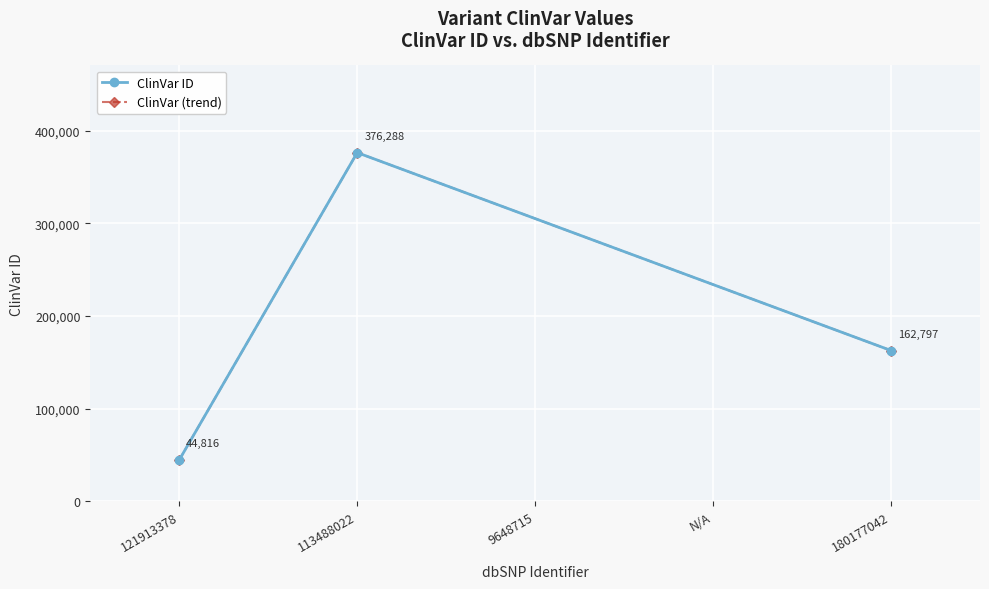

What is the average value of the ClinVar ID series?

194634